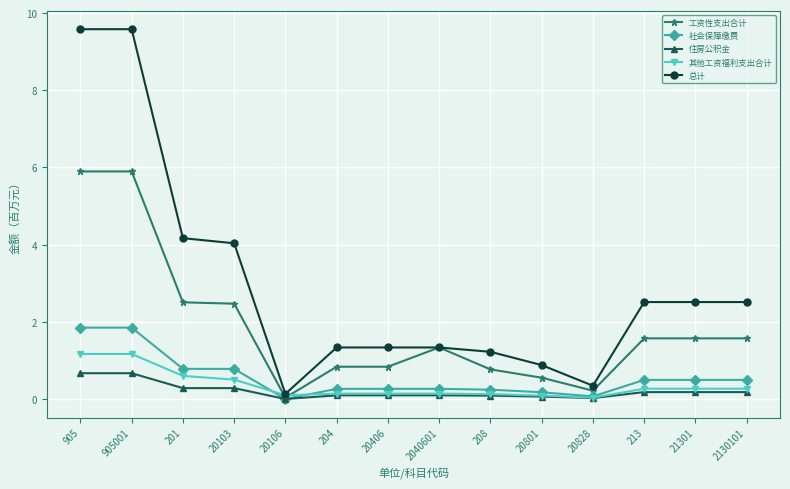

Which series has the largest total across all categories?

总计